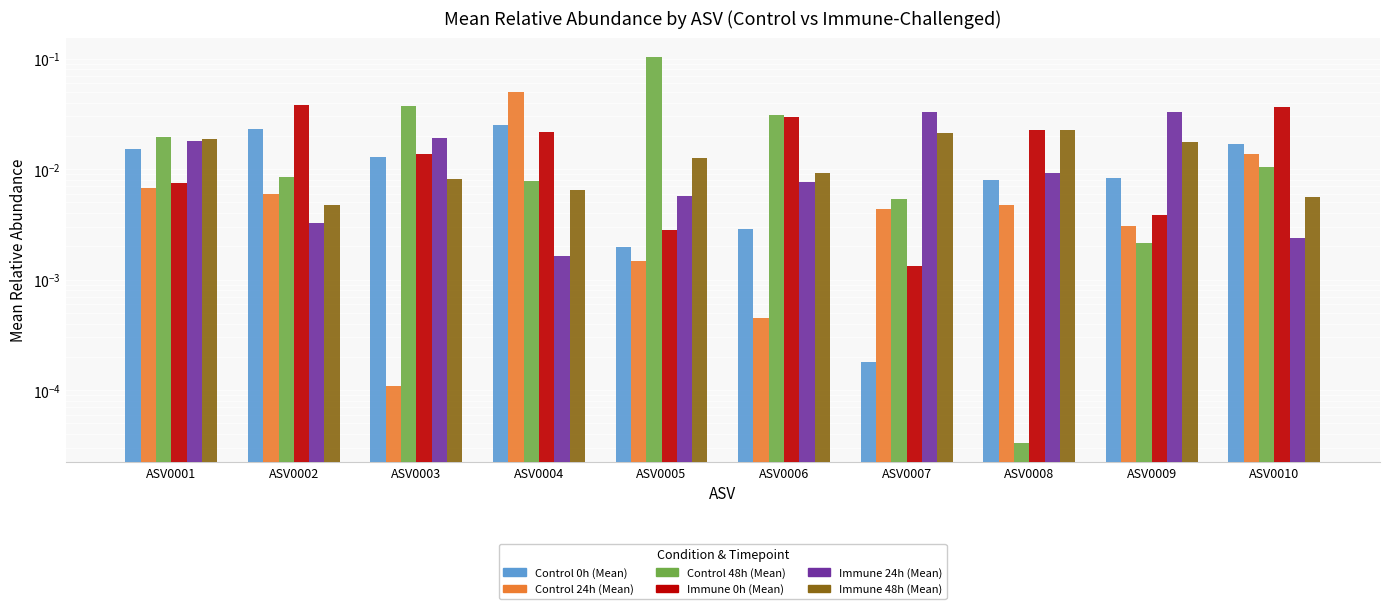

The Control 24h (Mean) series shows 0.0 at ASV0010. True or false?

True